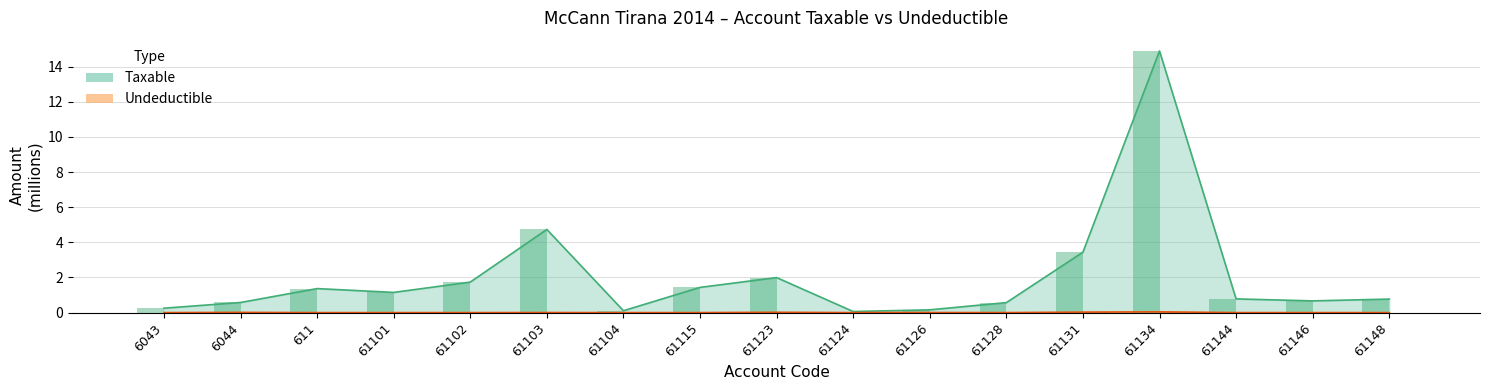

Rank the categories by Undeductible value from highest to lowest.

61134, 61131, 61123, 6044, 61126, 61103, 61115, 6043, 611, 61101, 61102, 61104, 61124, 61128, 61144, 61146, 61148